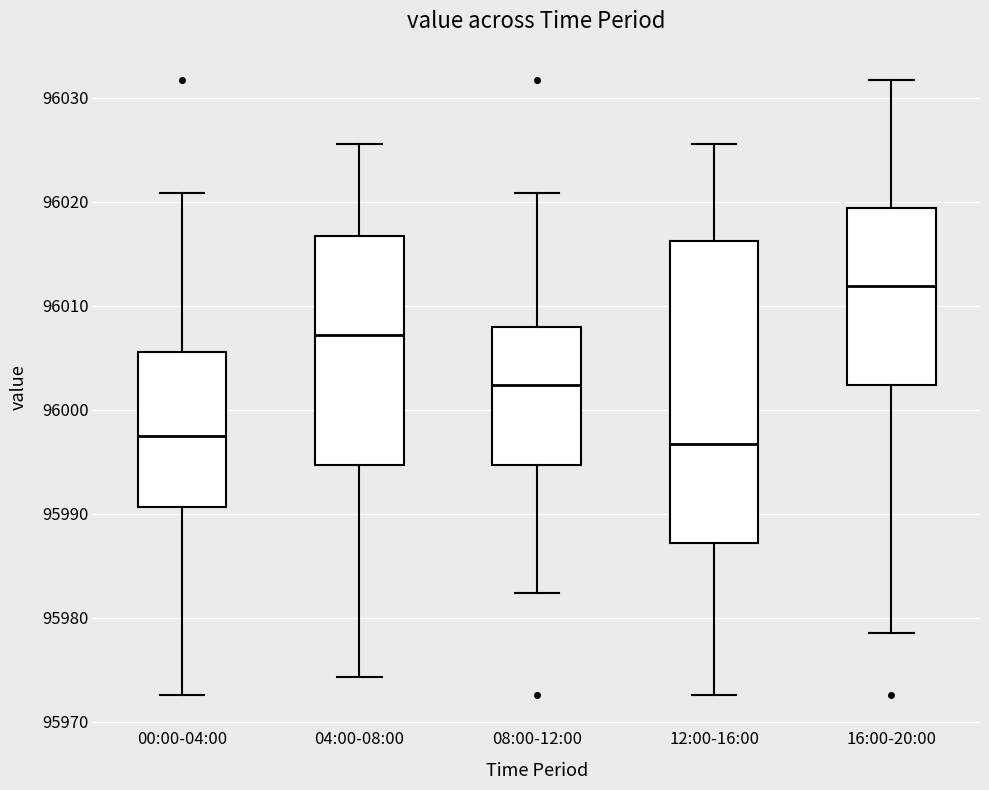

Where is the lower edge of the box for 04:00-08:00 on the y-axis? The values are not printed on the chart, so give them approximately, as read against the axis.

95995